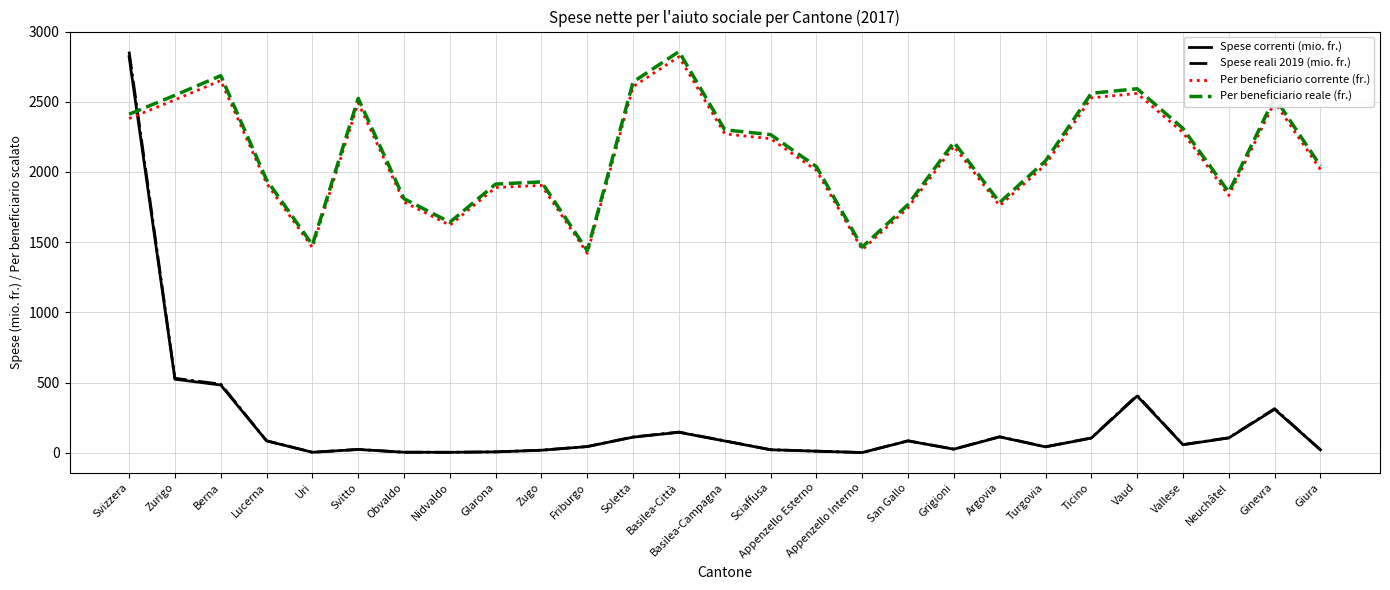

What are all the series names shown in the legend?

Spese correnti (mio. fr.), Spese reali 2019 (mio. fr.), Per beneficiario corrente (fr.), Per beneficiario reale (fr.)